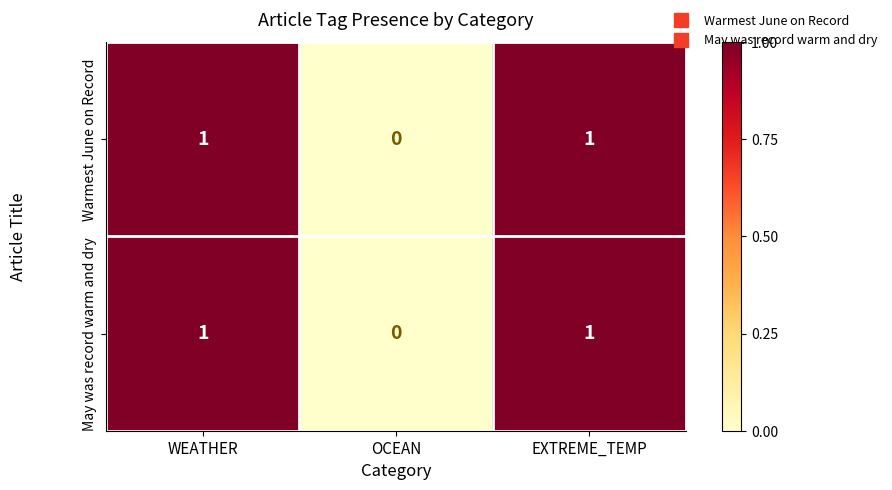

Count the Warmest June on Record values in the range 0 to 1.

3